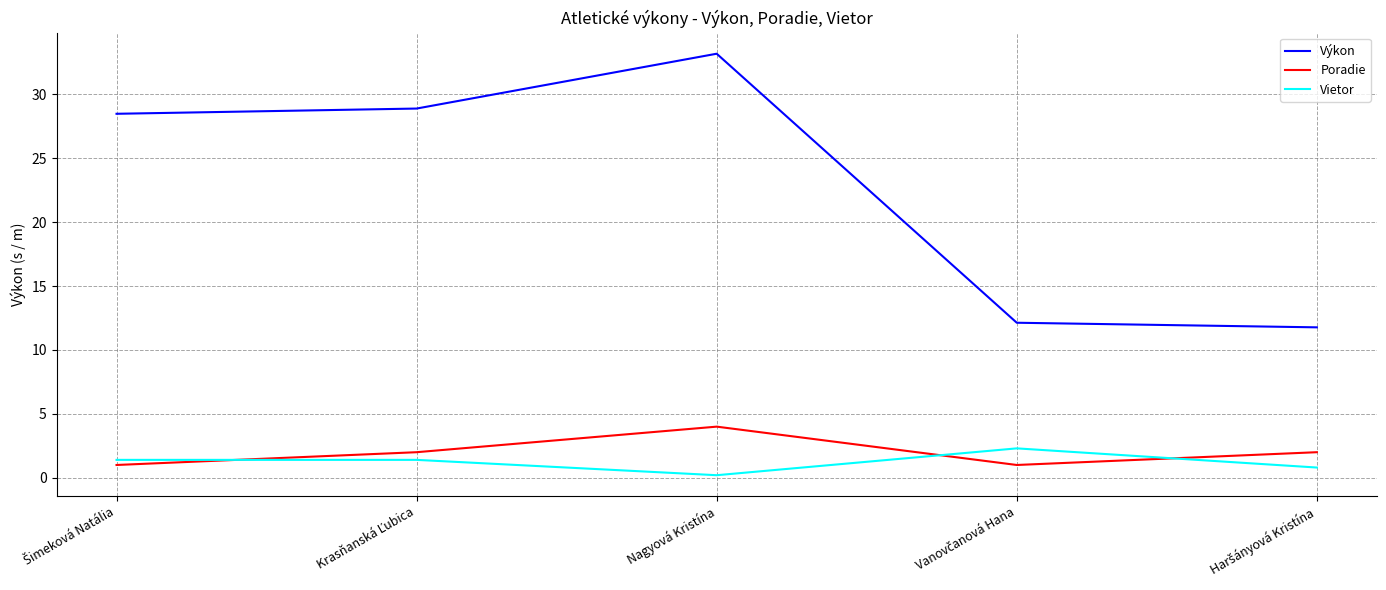

At which category is the sum across all series the highest?

Nagyová Kristína